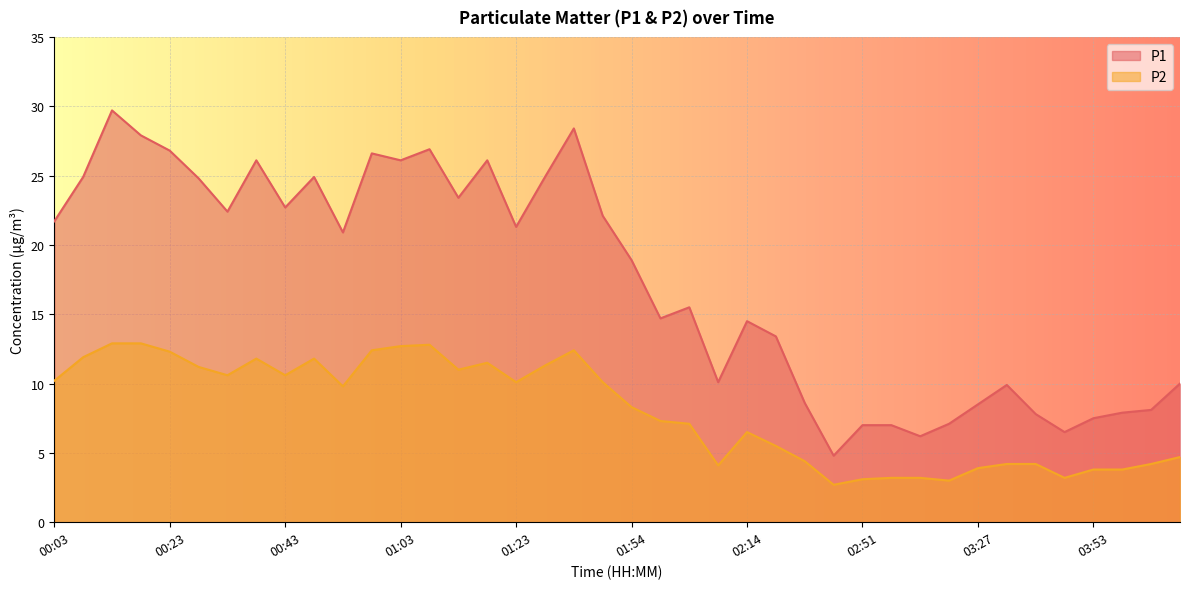

How many interior local peaks does the P1 series have?

10